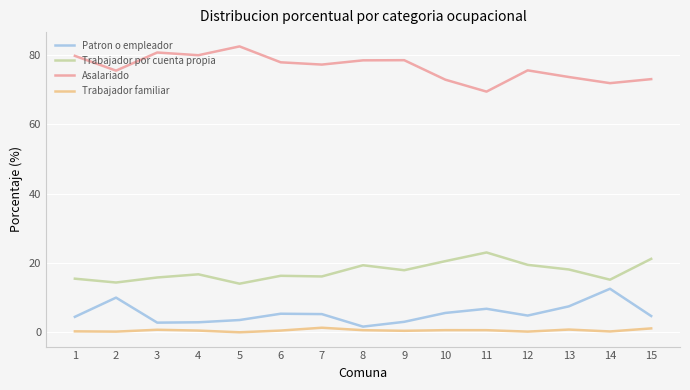

What is the sum of all Patron o empleador values?

80.8